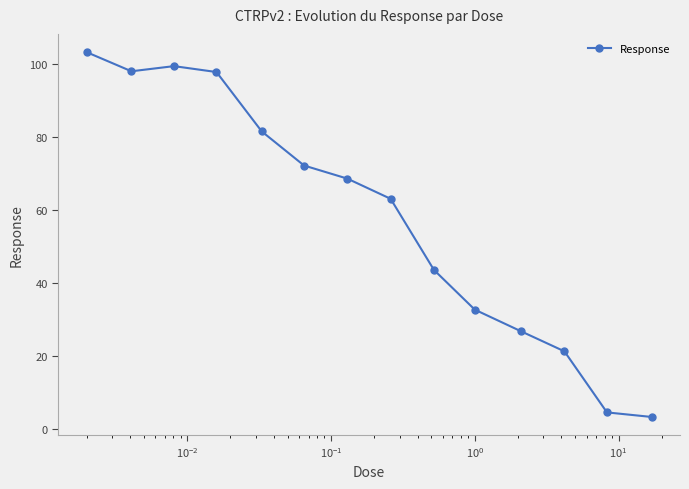

What is the difference between the maximum and minimum values?

99.9